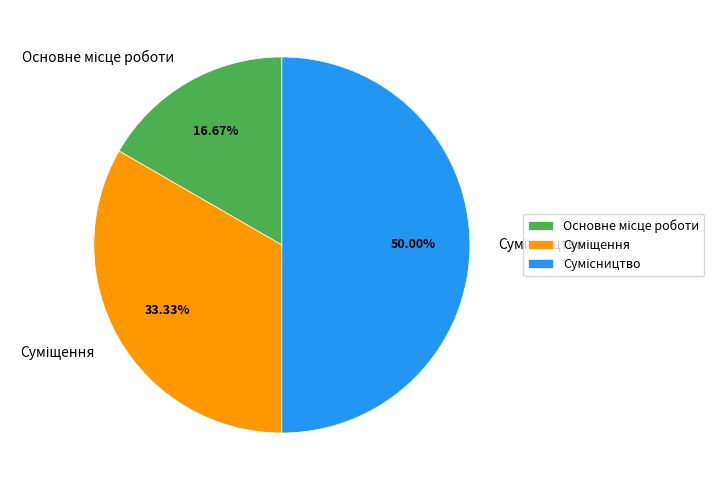

Does Суміщення account for over 50% of the chart?

No